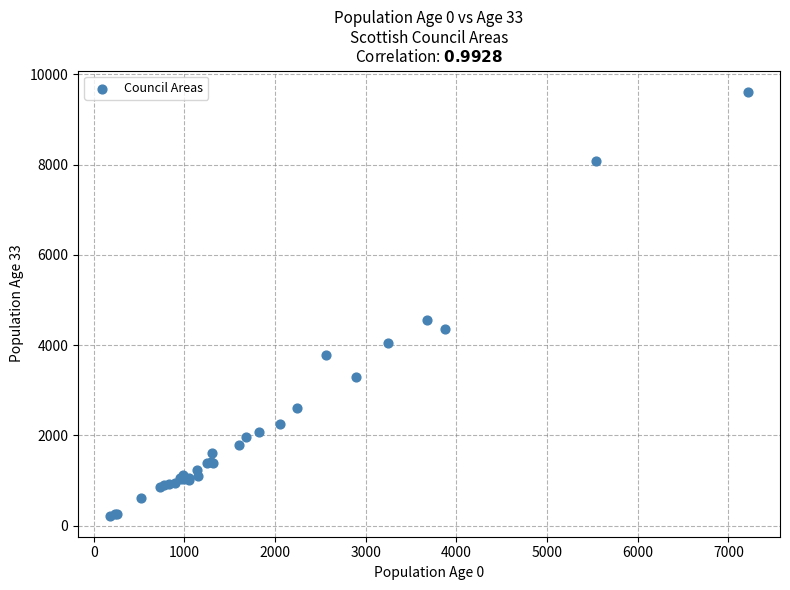

What Y value in the scatter plot is closest to 4919?

4554